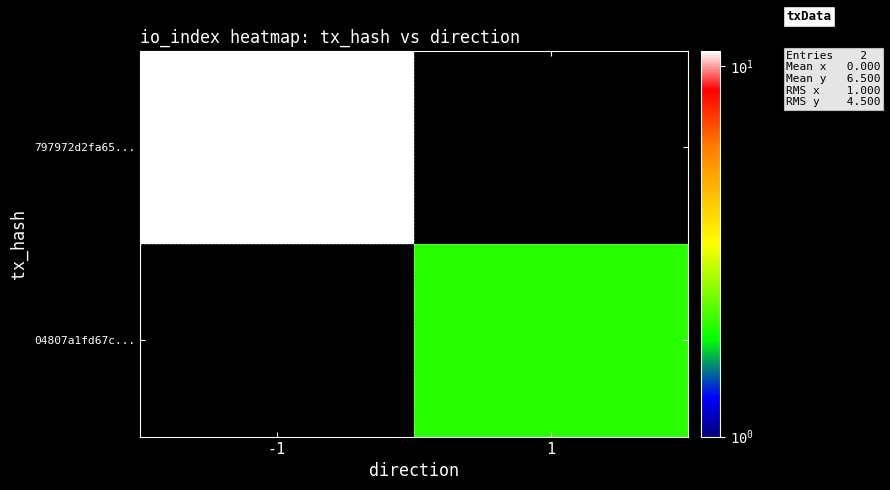

What is the maximum value shown in the chart?

11